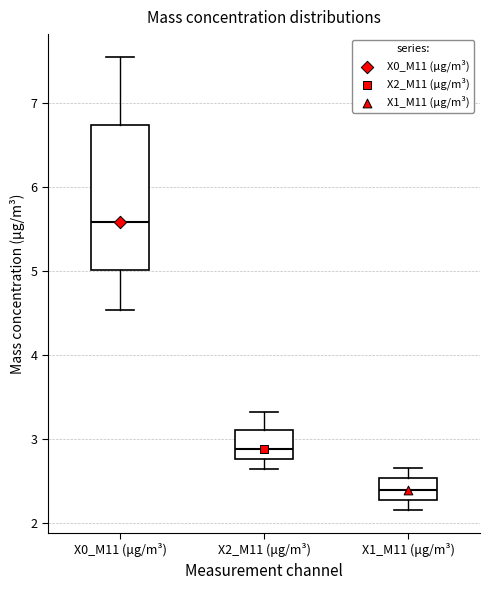

Where is the lower edge of the box for X0_M11 (μg/m³) on the y-axis? The values are not printed on the chart, so give them approximately, as read against the axis.

5.0